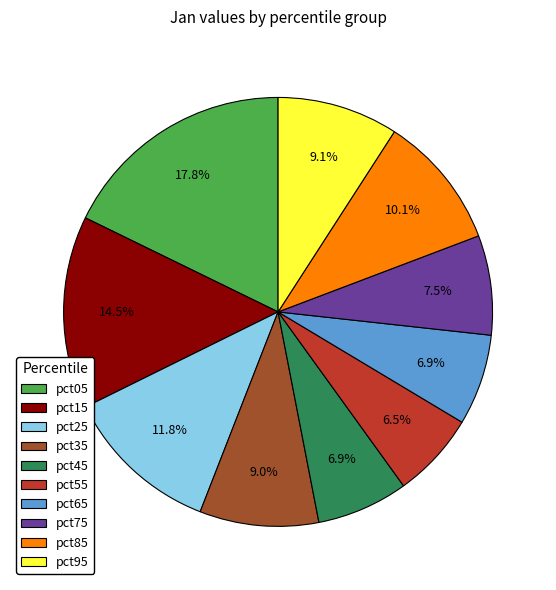

Does pct15 account for over 50% of the chart?

No